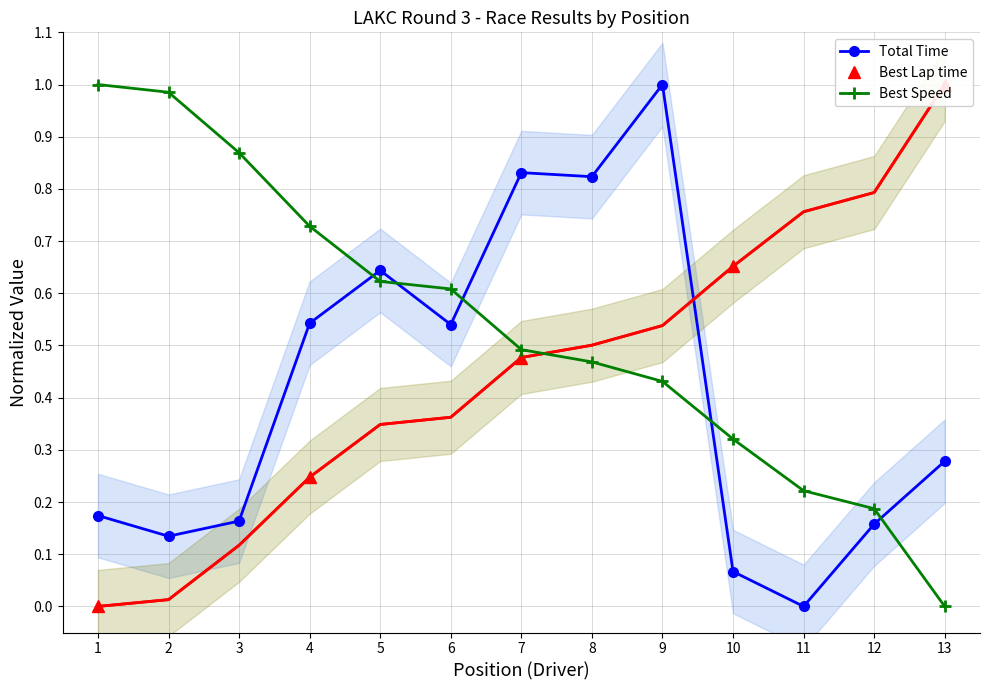

The Best Speed series shows 0.6 at 6. True or false?

True